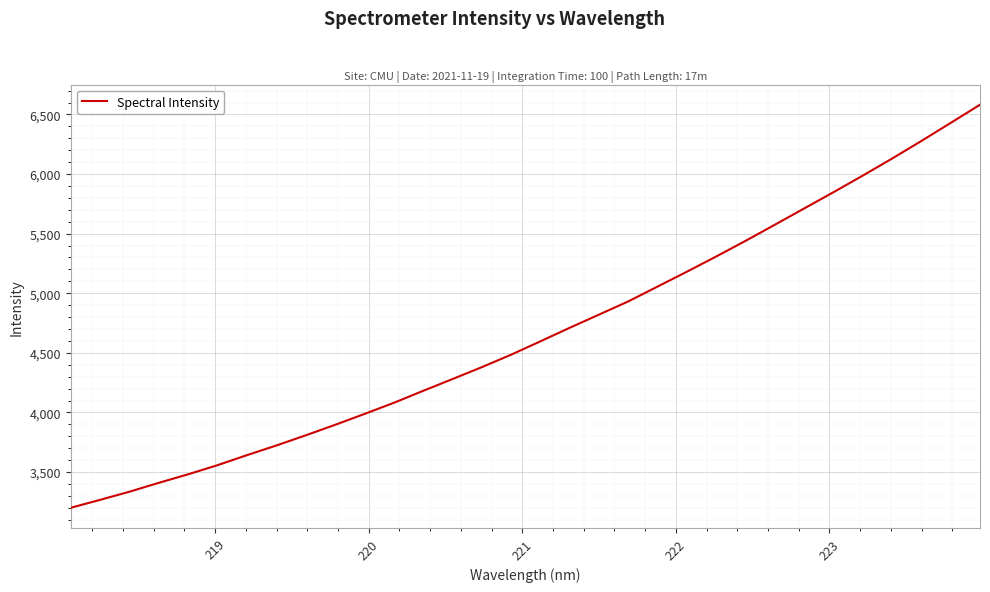

True or false: the data has more than 2 interior local peaks.

False